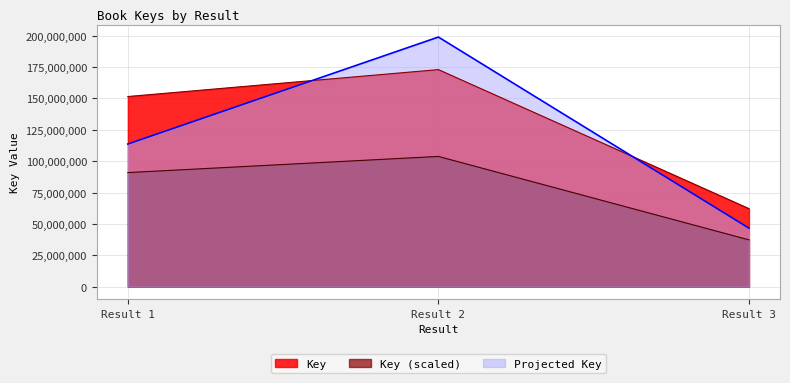

Which series has the largest range (max minus min)?

Projected Key